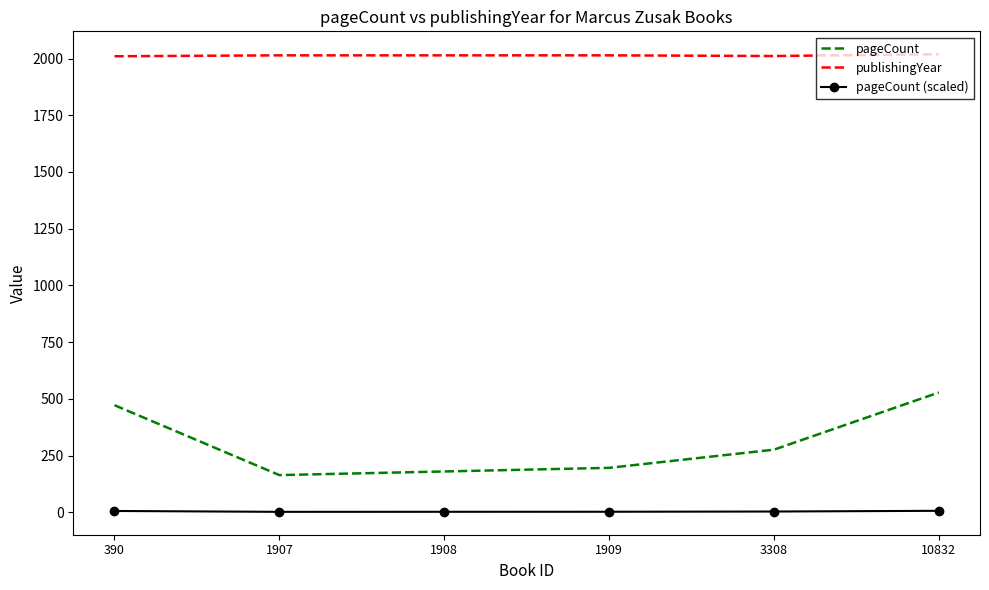

At how many categories does at least one series exceed 1213?

6